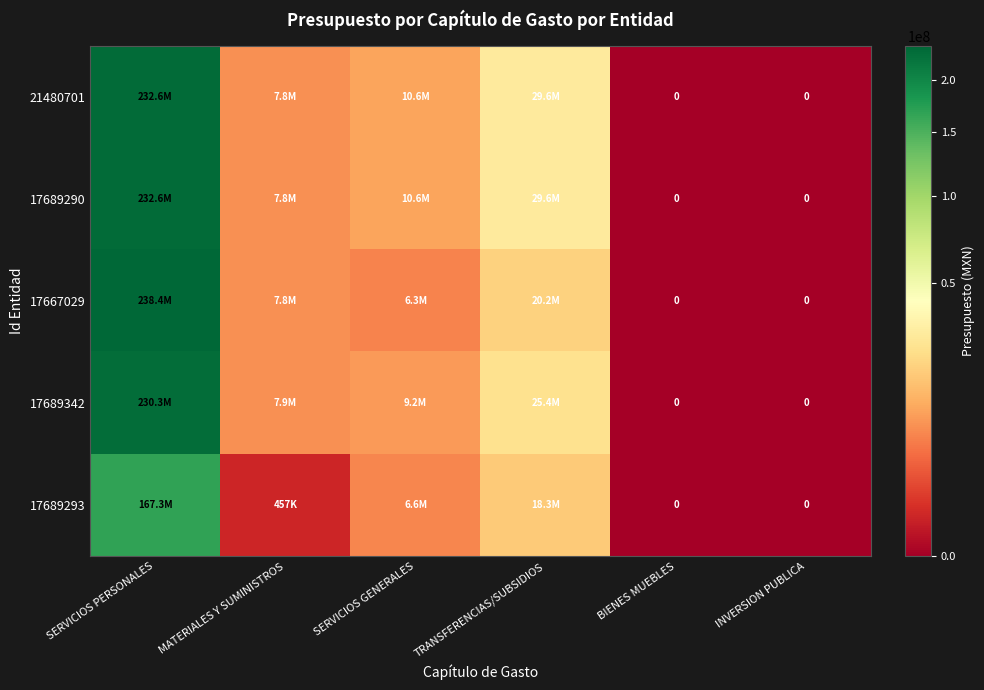

List the labels in order of 17689293 value, smallest first.

BIENES MUEBLES, INVERSION PUBLICA, MATERIALES Y SUMINISTROS, SERVICIOS GENERALES, TRANSFERENCIAS/SUBSIDIOS, SERVICIOS PERSONALES